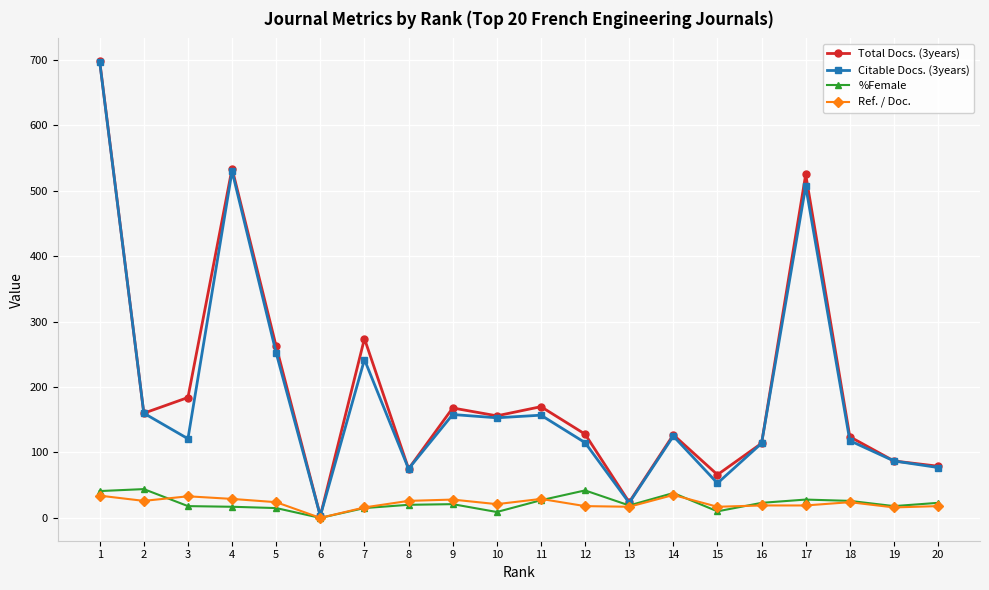

How many lines are shown in the chart?

4